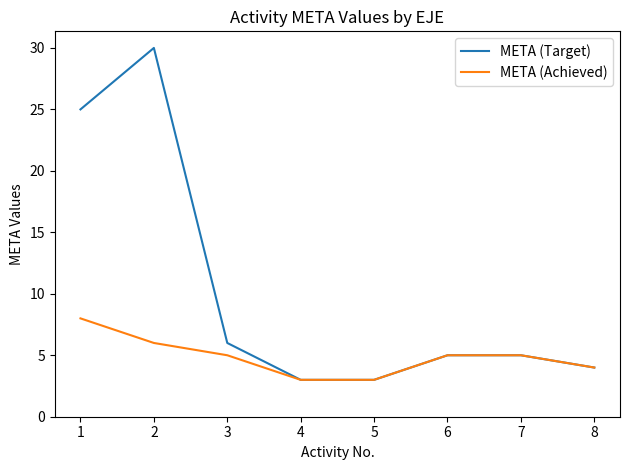

What is the minimum value shown in the chart?

3